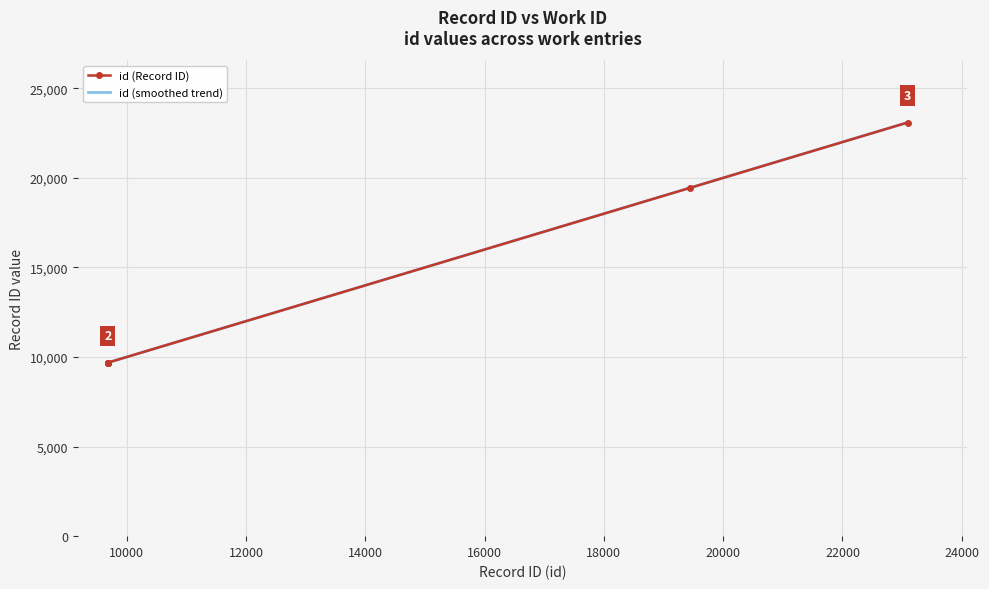

What is the maximum value for id (Record ID)?

23091